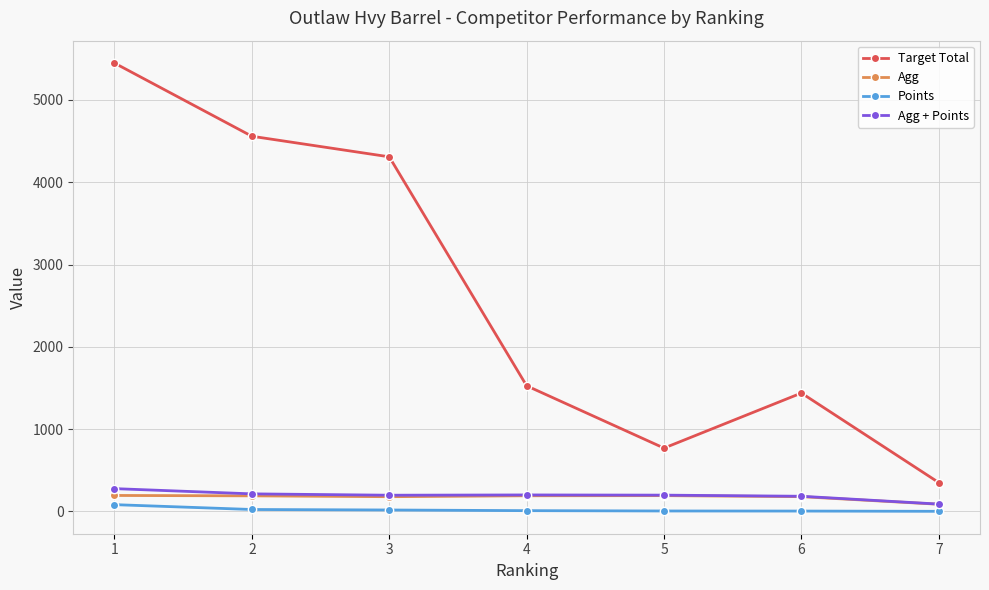

Which series changed the most between 3 and 7?

Target Total